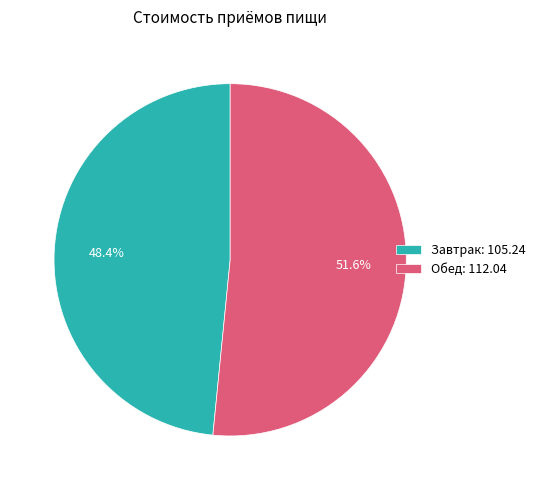

Rank the categories by value from highest to lowest.

Обед, Завтрак